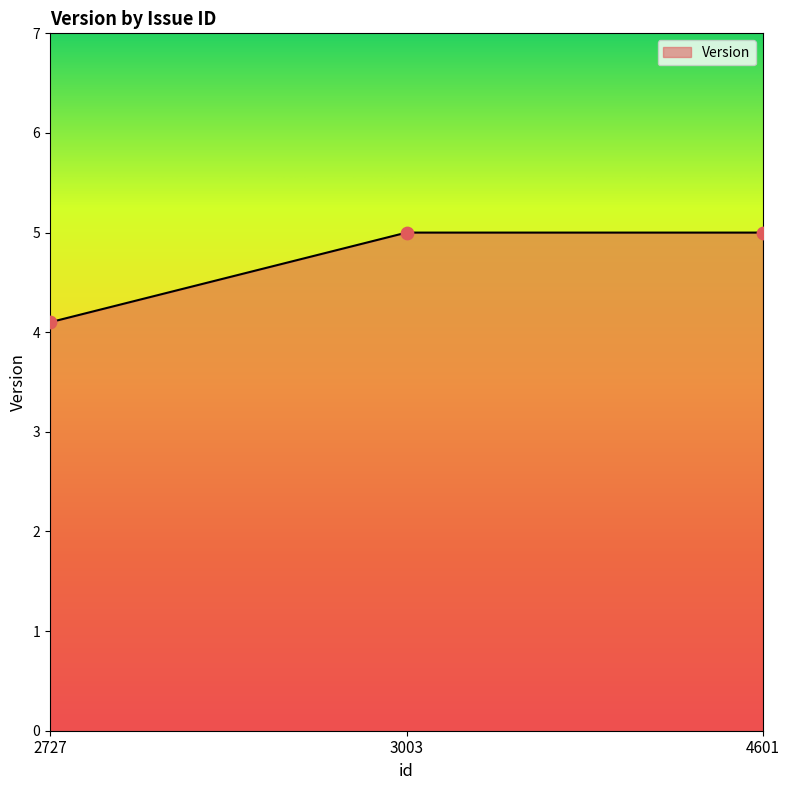

What is the change in value from 2727 to 3003?

+0.9